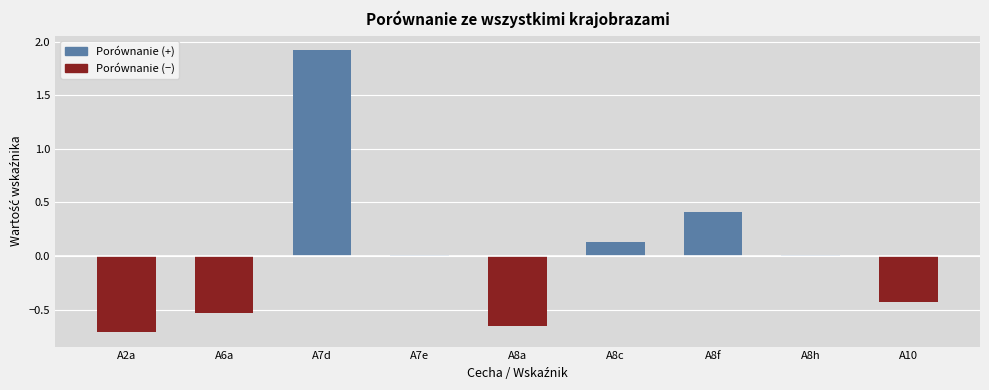

Count the number of data series in this chart.

1